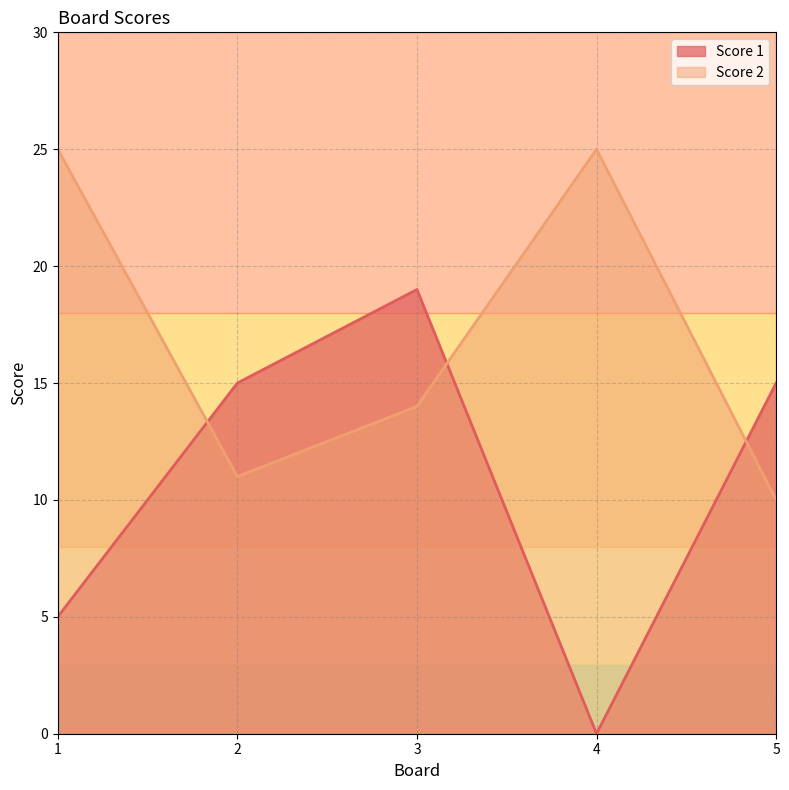

How many times do Score 1 and Score 2 cross each other?

3